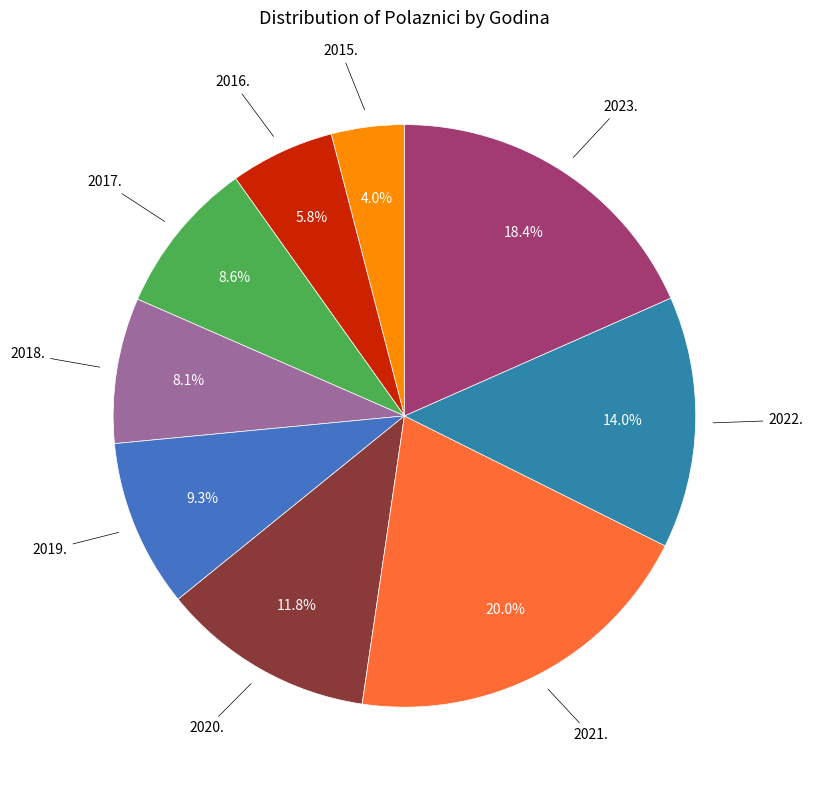

Which category has the smallest portion of the pie?

2015.